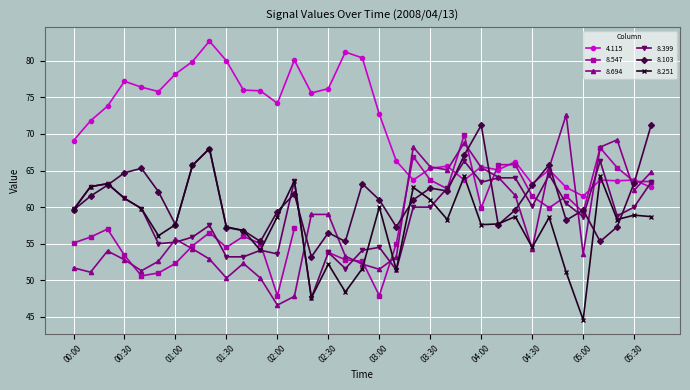

Between 04:40 and 04:30, which is larger?

04:40